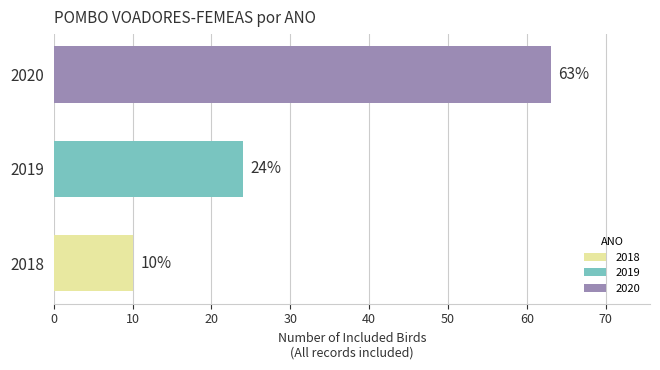

Approximately how many times larger is the value at 2019 compared to 2020?

0.4